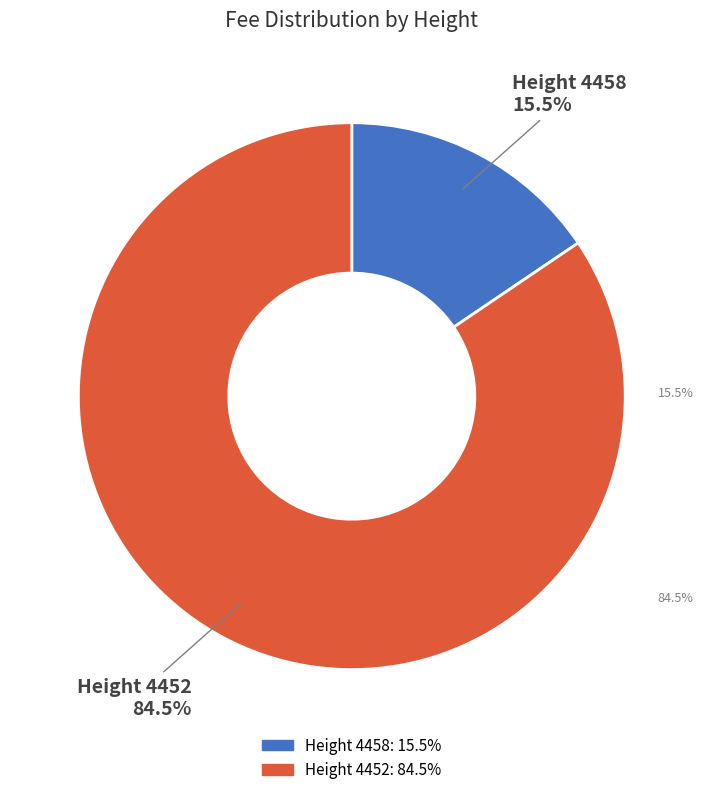

Is there a majority slice in this chart?

Yes